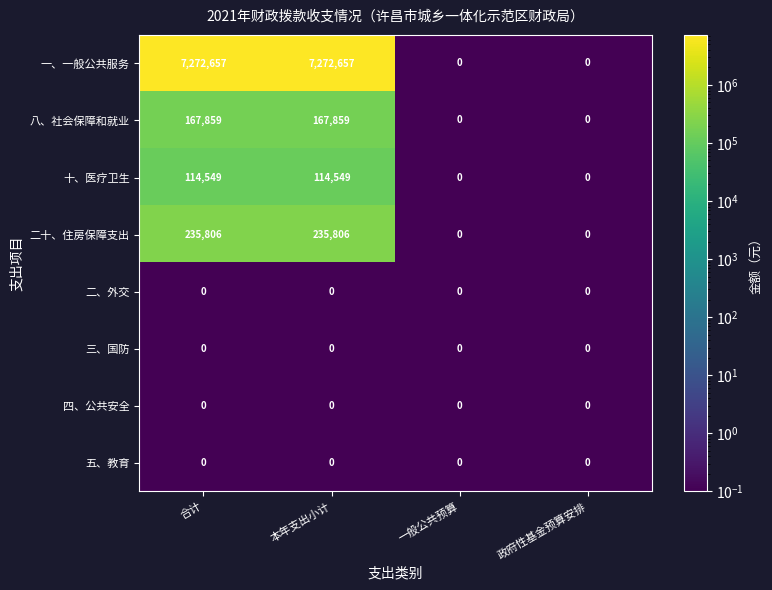

How many data points does each series have?

4